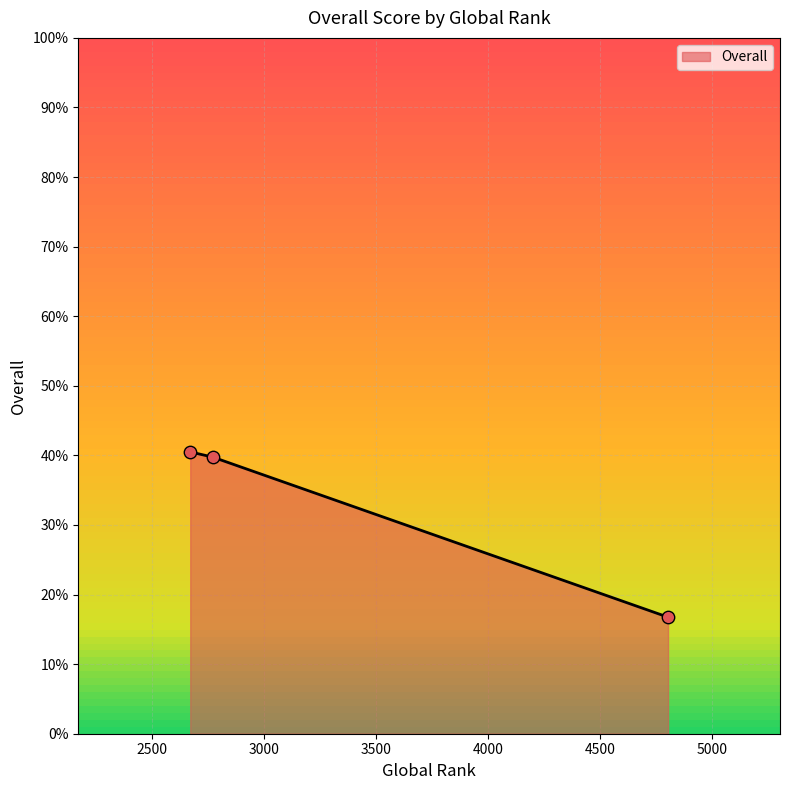

What is the smallest value displayed?

16.8